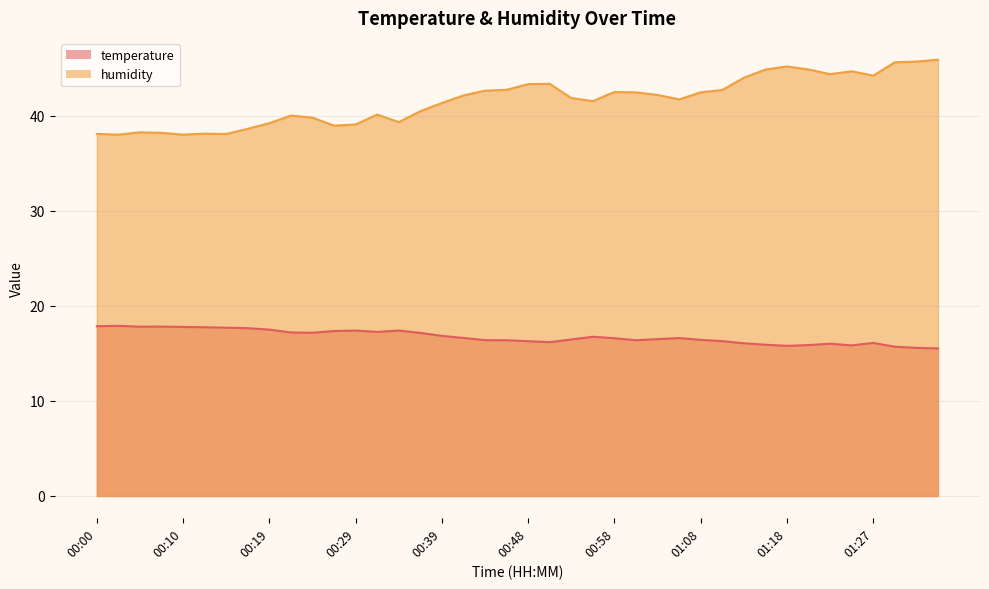

Reading right to left, extract all data points from this chart.

temperature: 15.5	15.6	15.7	16.1	15.8	16.0	15.9	15.8	15.9	16.1	16.3	16.4	16.6	16.5	16.4	16.6	16.8	16.5	16.2	16.3	16.4	16.4	16.6	16.9	17.2	17.4	17.3	17.4	17.4	17.2	17.2	17.5	17.7	17.7	17.8	17.8	17.8	17.8	17.9	17.9
humidity: 45.9	45.7	45.6	44.2	44.7	44.4	44.9	45.2	44.9	44.0	42.7	42.5	41.7	42.2	42.5	42.5	41.6	41.9	43.4	43.4	42.8	42.7	42.2	41.4	40.5	39.4	40.1	39.1	39.0	39.8	40.0	39.2	38.6	38.1	38.1	38.0	38.2	38.3	38.0	38.1